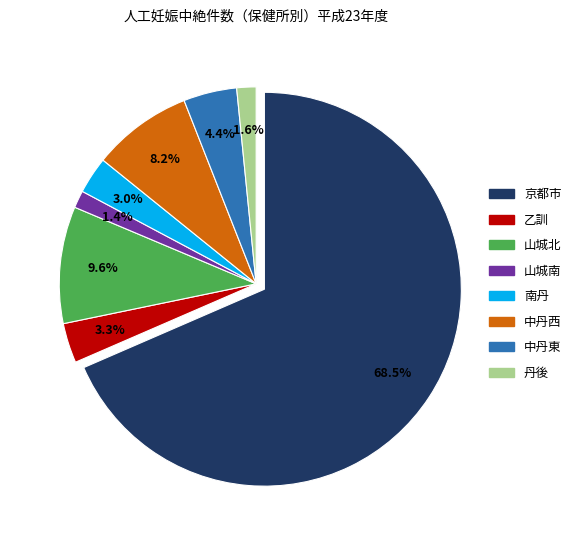

True or false: 中丹西 accounts for 8% of the total.

True